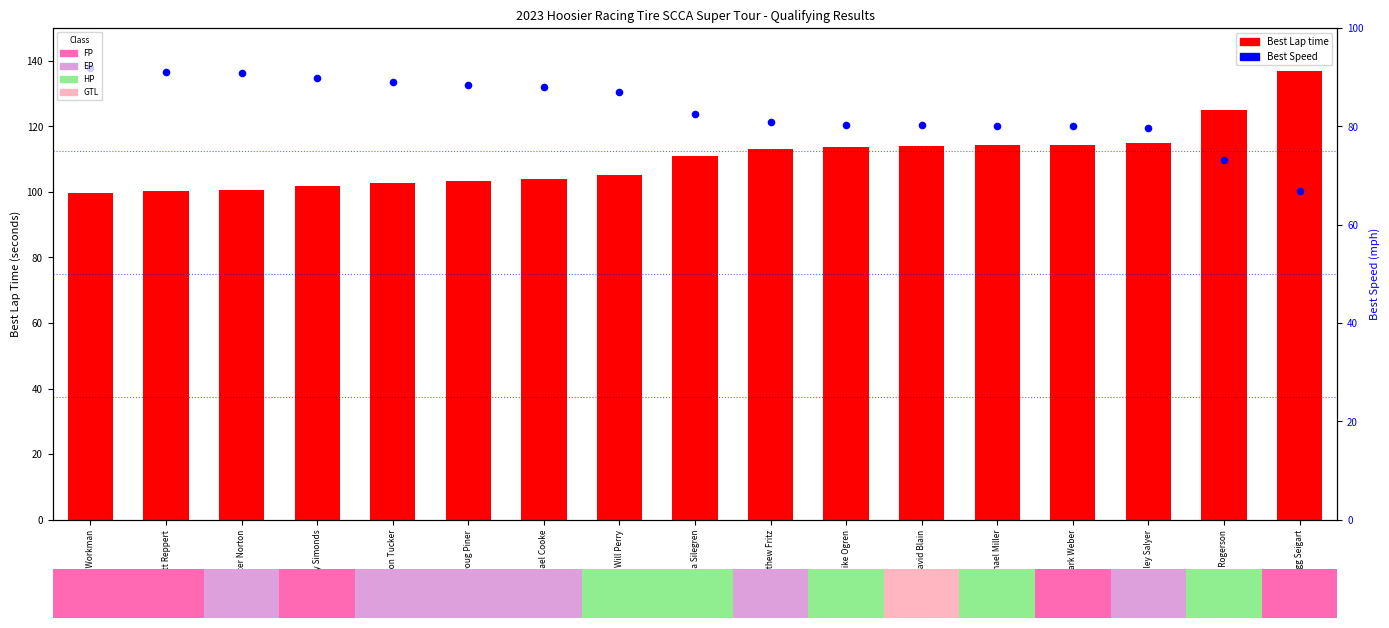

Which series has the widest spread of Y values?

Best Lap time